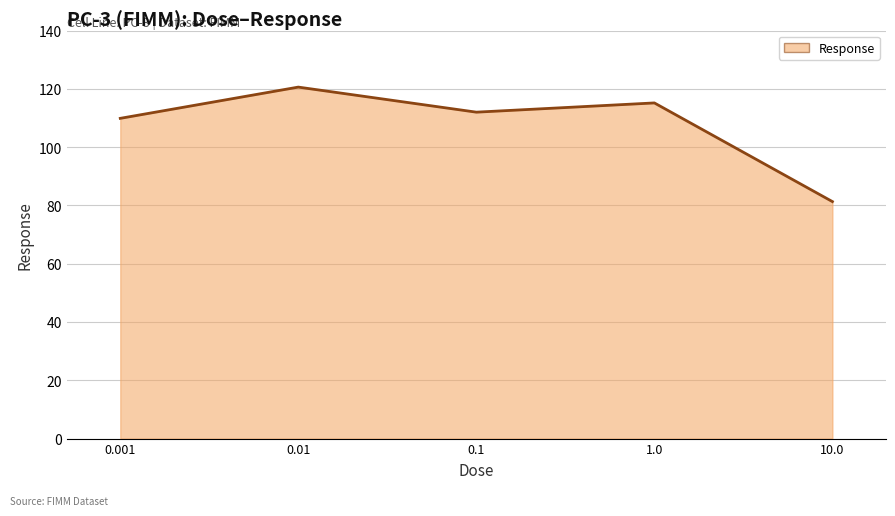

What is the average value?

107.8